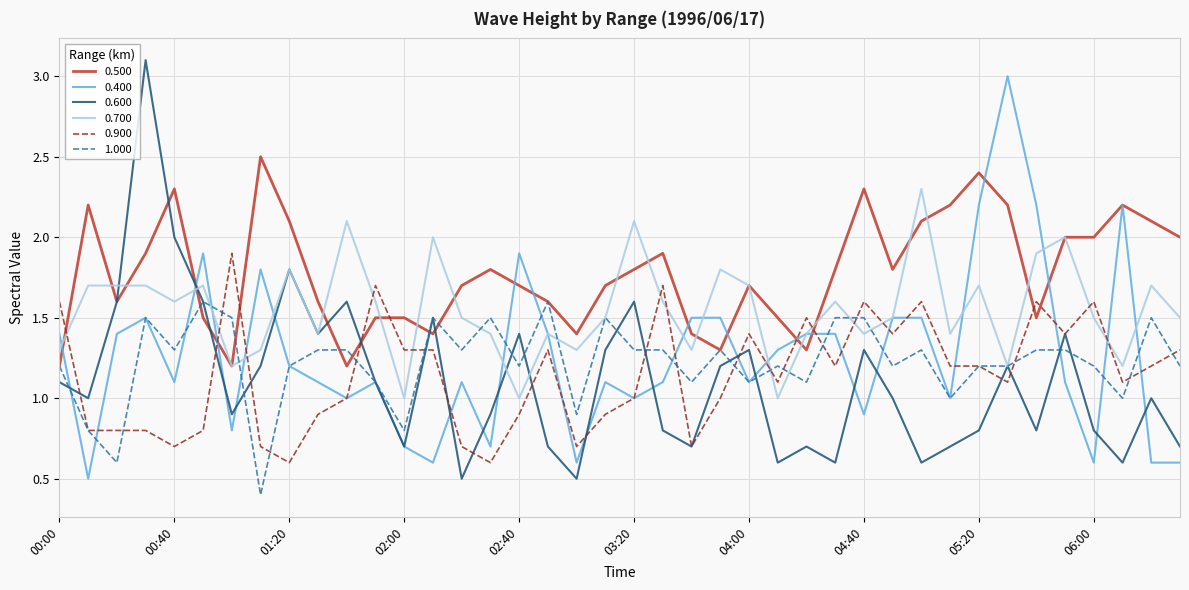

True or false: 1.000 and 0.400 intersect in this chart.

True